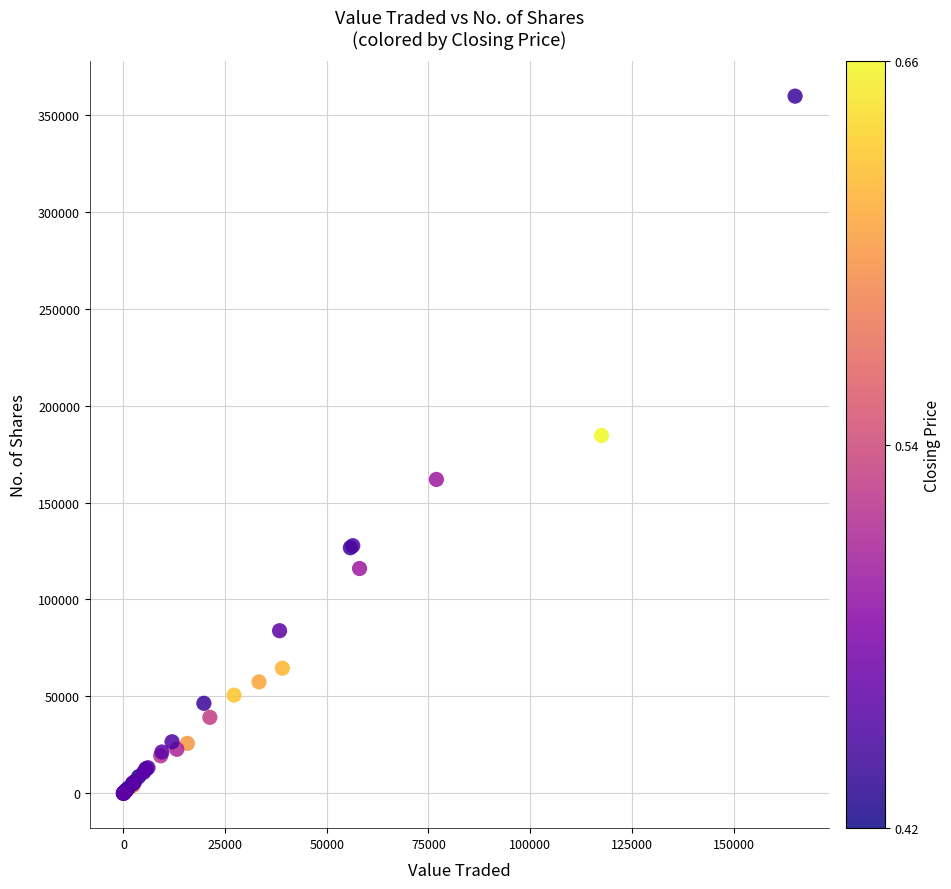

What Y value in the scatter plot is closest to 179797?

184559